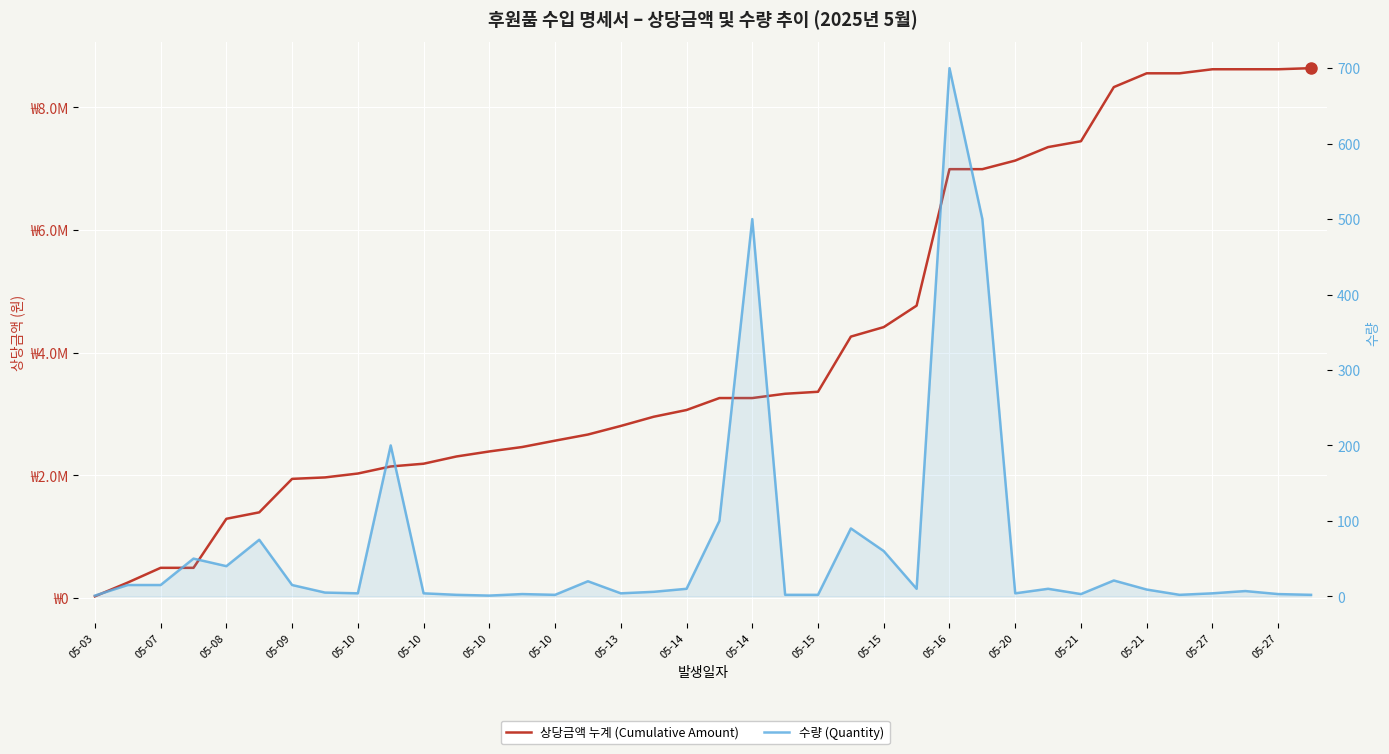

What is the average value of the 수량 (Quantity) series?

66